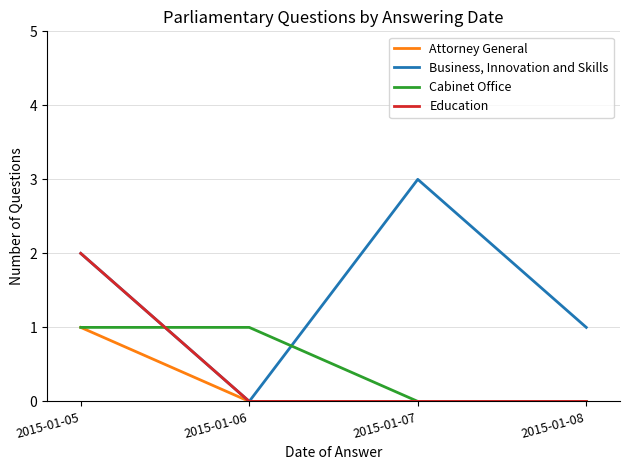

Reading left to right, transcribe all the data shown in this chart.

Attorney General: 2015-01-05=1	2015-01-06=0	2015-01-07=0	2015-01-08=0
Business, Innovation and Skills: 2015-01-05=2	2015-01-06=0	2015-01-07=3	2015-01-08=1
Cabinet Office: 2015-01-05=1	2015-01-06=1	2015-01-07=0	2015-01-08=0
Education: 2015-01-05=2	2015-01-06=0	2015-01-07=0	2015-01-08=0